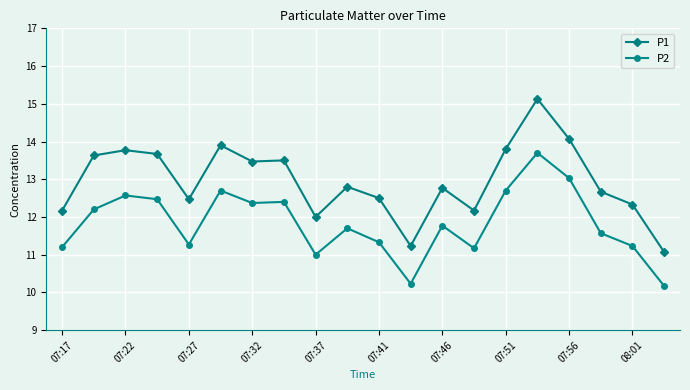

What is the difference between the maximum and second lowest values in the P1 series?

3.9